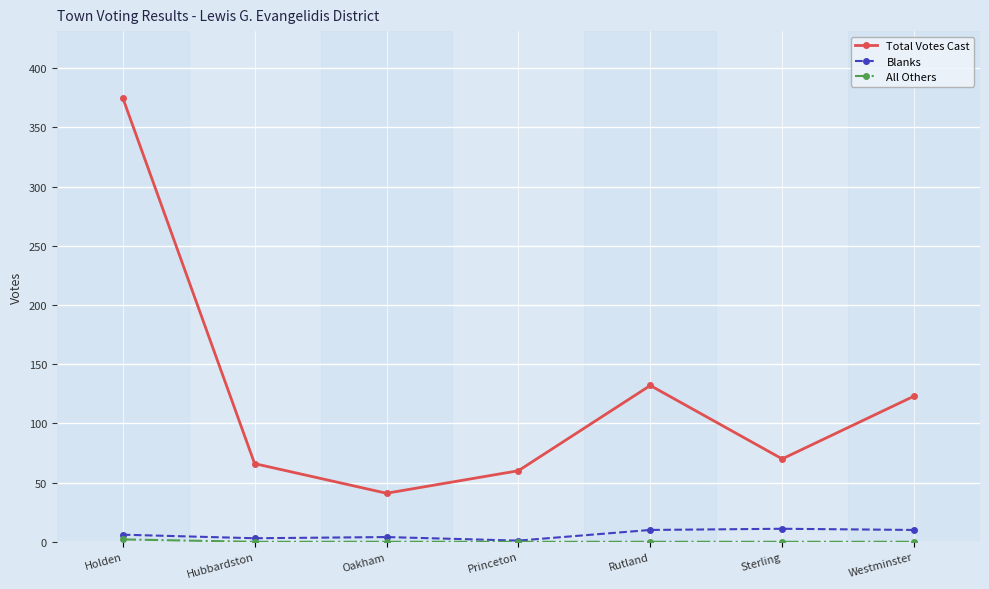

Count the number of categories in the chart.

7